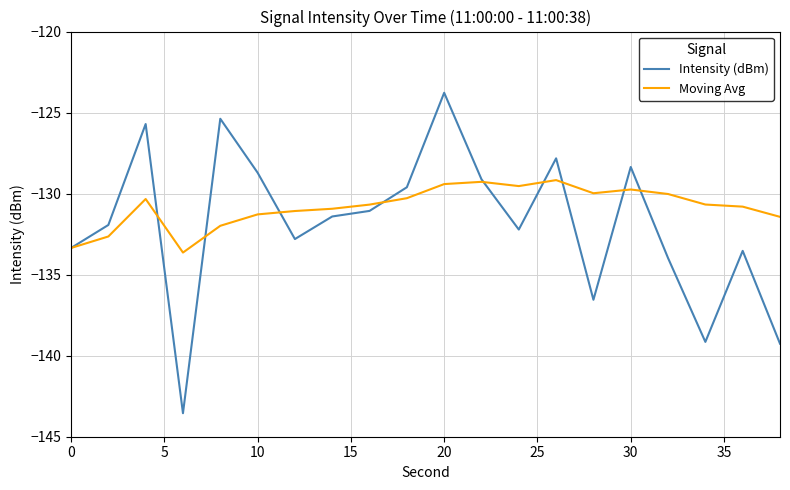

What is the average value of the Moving Avg series?

-130.8